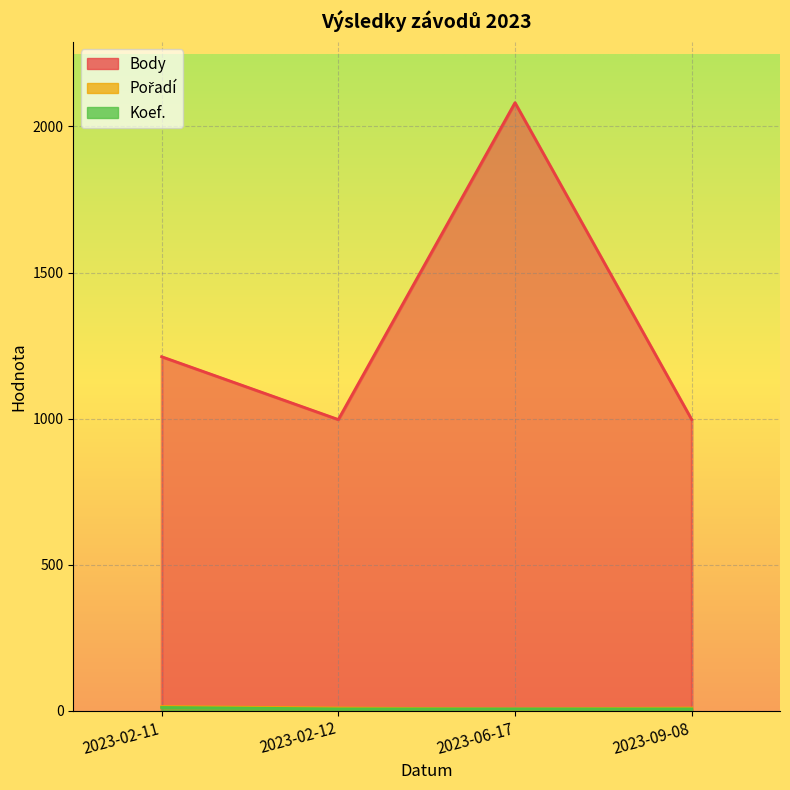

True or false: Pořadí and Koef. intersect in this chart.

False